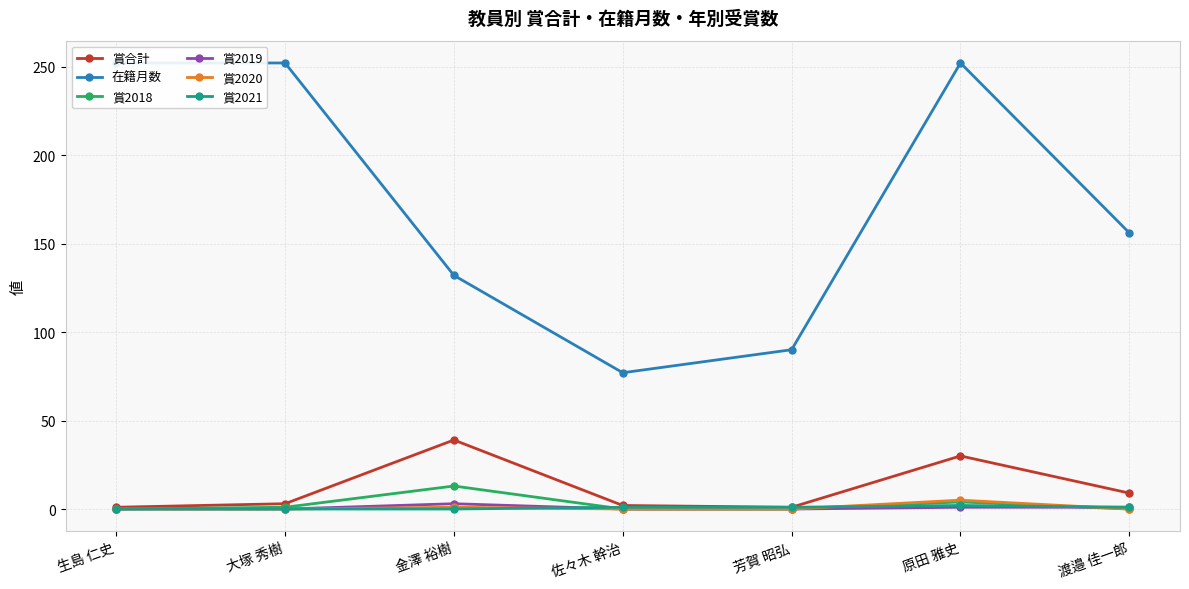

What are all the series names shown in the legend?

賞合計, 在籍月数, 賞2018, 賞2019, 賞2020, 賞2021